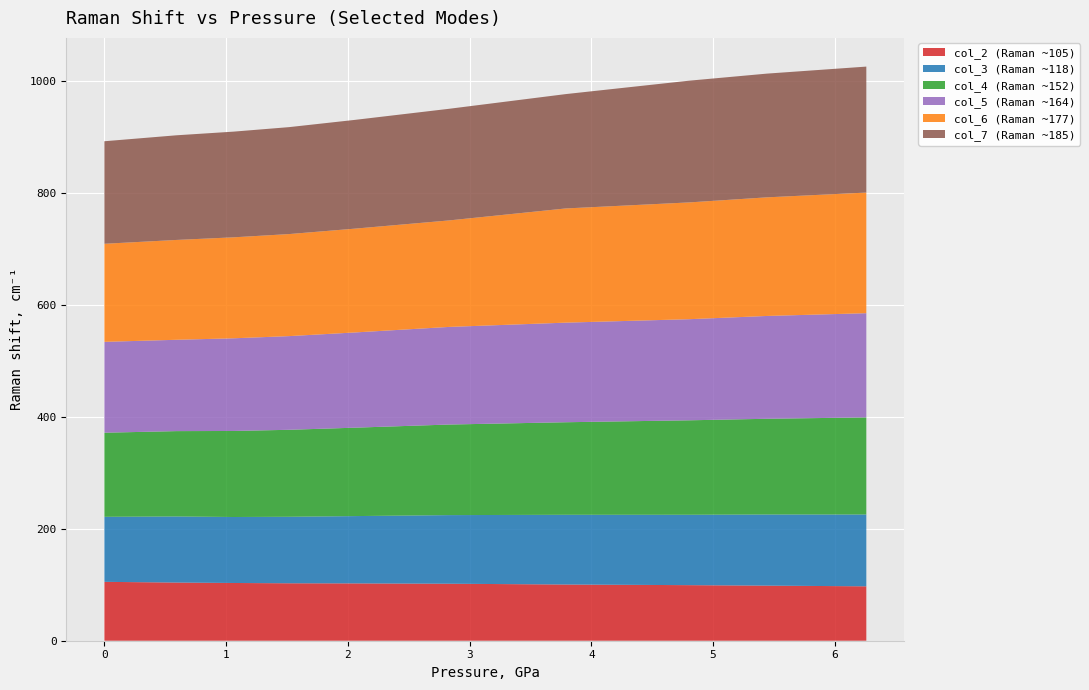

Reading left to right, transcribe all the data shown in this chart.

col_2 (Raman ~105): 105.3	104.0	103.2	102.7	102.5	101.9	100.5	99.4	98.5	97.3
col_3 (Raman ~118): 116.3	118.1	118.0	118.9	120.3	122.7	124.7	125.8	127.2	128.4
col_4 (Raman ~152): 150.4	152.6	153.8	155.5	158.1	161.9	165.5	168.9	171.2	173.6
col_5 (Raman ~164): 162.5	163.3	165.7	167.5	170.3	174.5	178.1	180.8	183.8	186.3
col_6 (Raman ~177): 175.3	178.5	180.5	182.4	185.6	190.4	204.2	208.8	212.1	215.7
col_7 (Raman ~185): 183.3	187.1	189.0	191.2	194.5	199.6	204.4	217.7	221.2	225.2